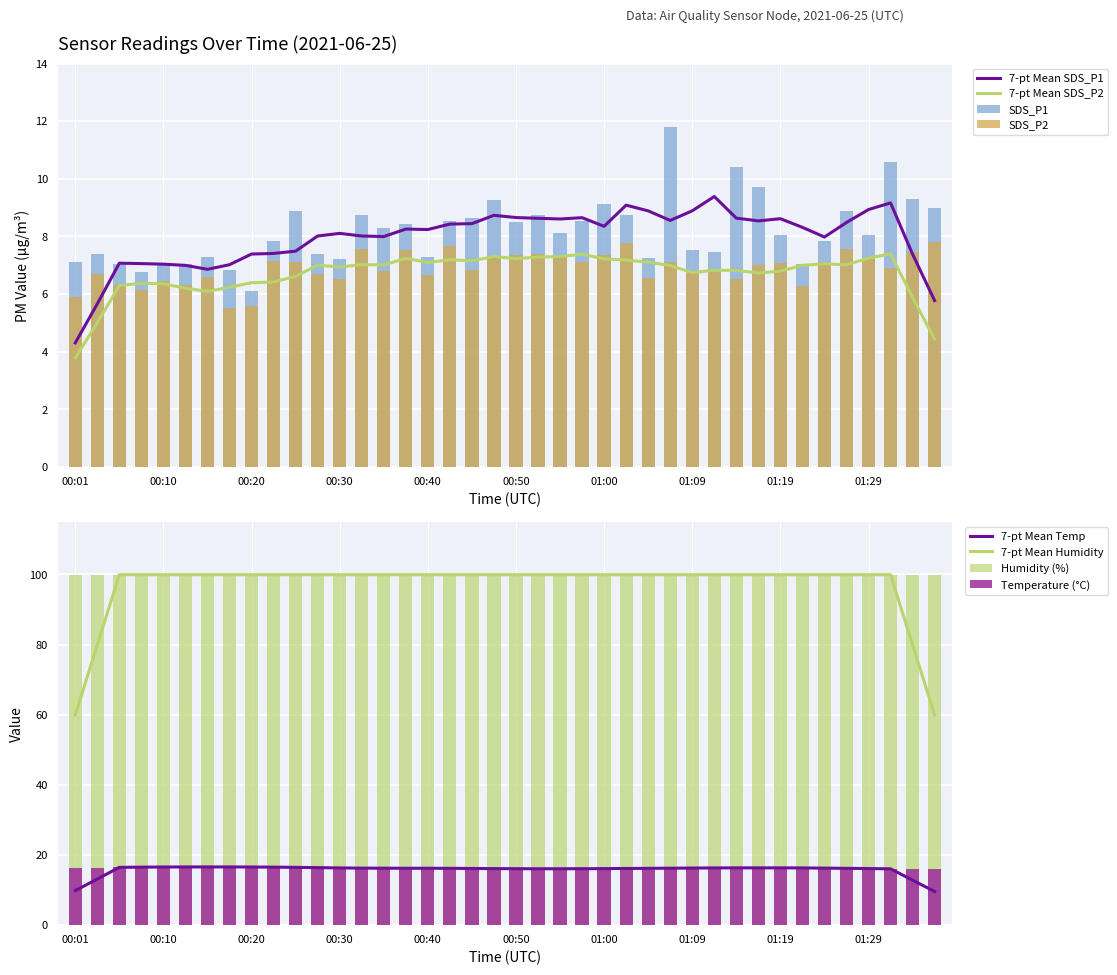

Read the Temp value at 00:13.

16.6